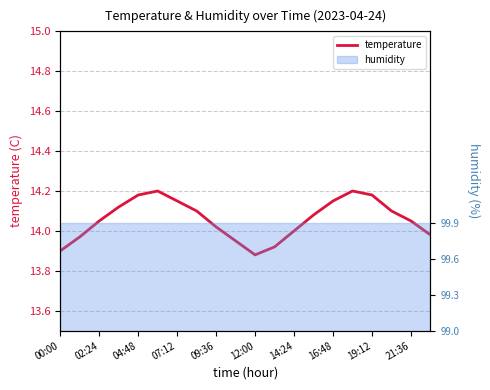

What is the sum of all values?

281.2